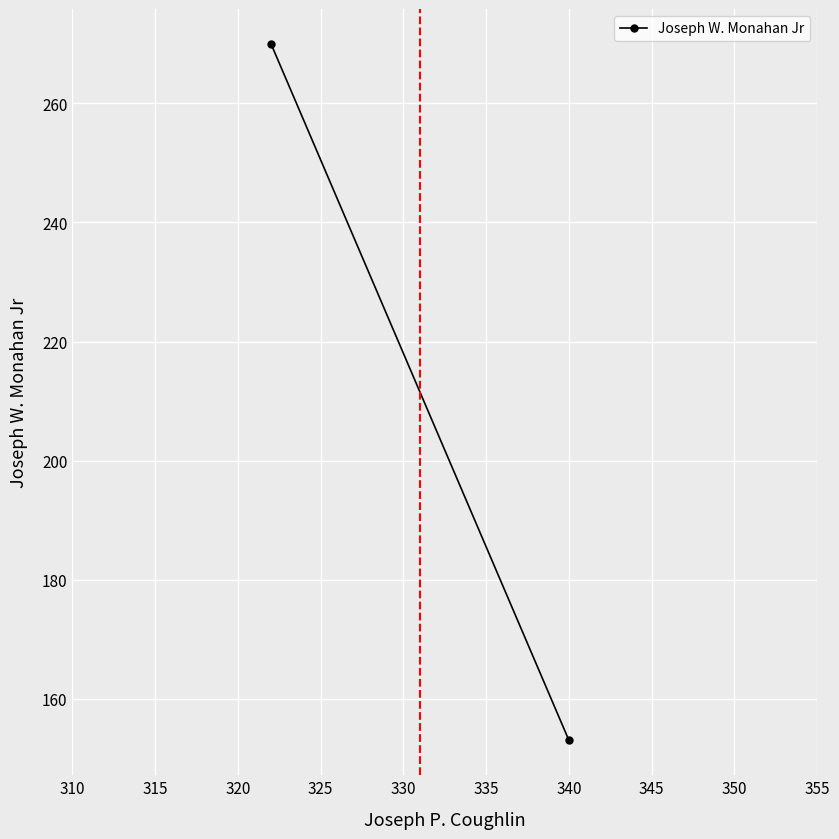

What is the sum of all values?

423